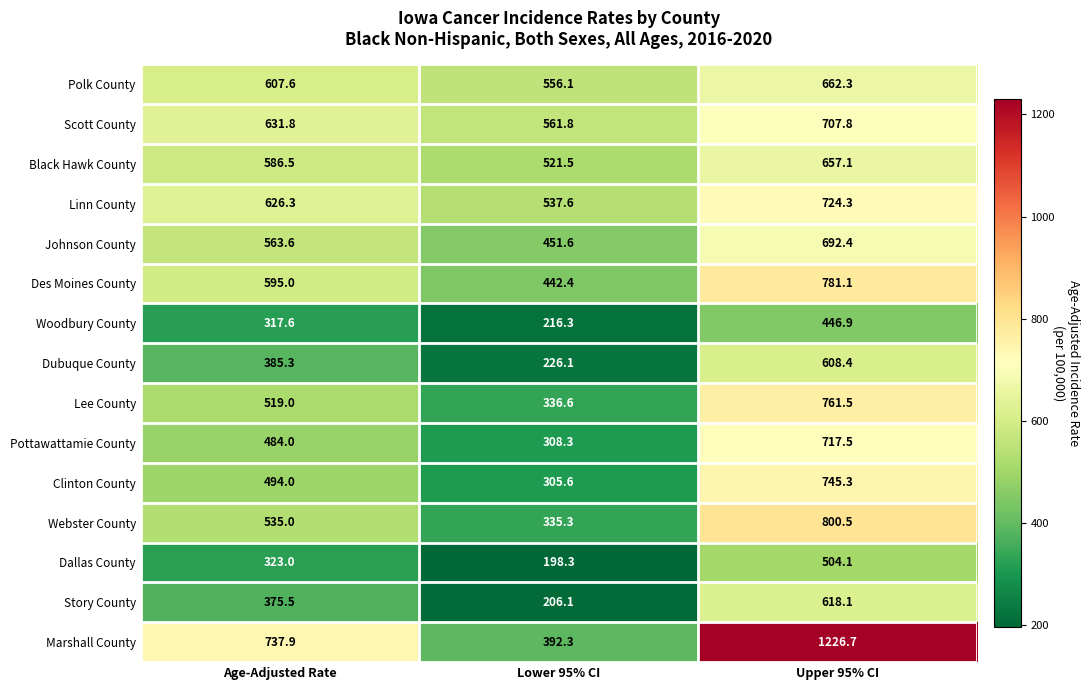

The Linn County series shows 724.3 at Upper 95% CI. True or false?

True